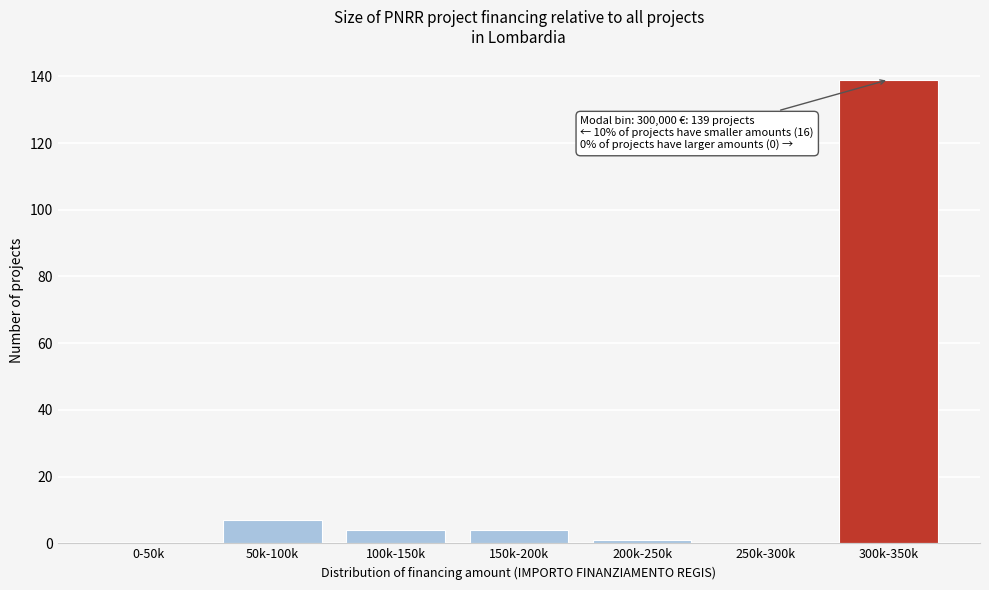

Reading left to right, list all the values displayed in this chart.

0-50k=0	50k-100k=7	100k-150k=4	150k-200k=4	200k-250k=1	250k-300k=0	300k-350k=139